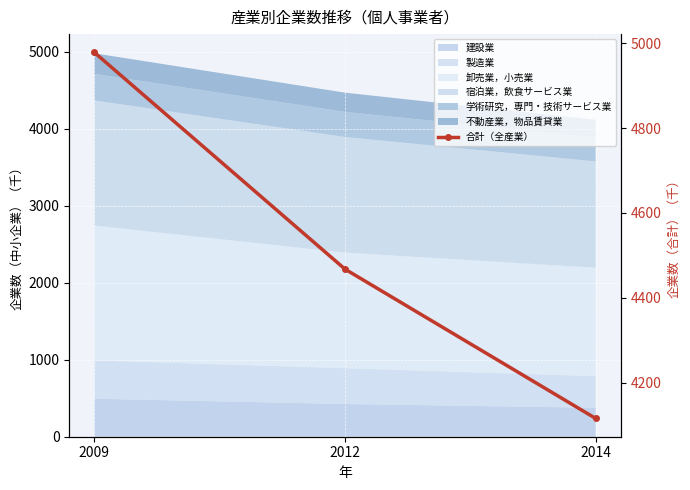

Where does the data first go above 4467?

2009